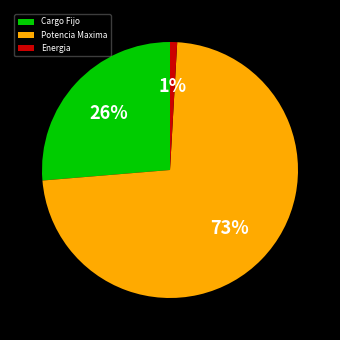

Is there any slice that represents more than half of the pie?

Yes